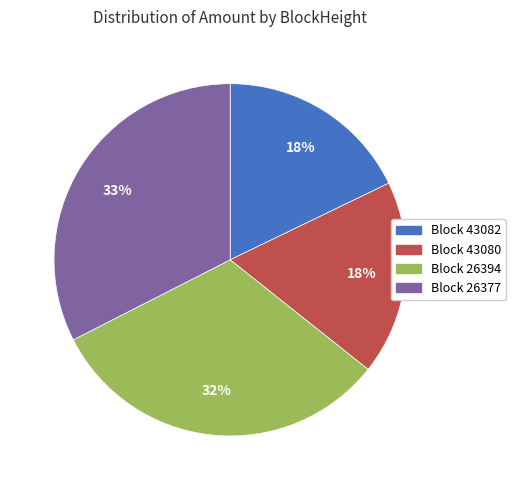

True or false: Block 43080 accounts for 13% of the total.

False